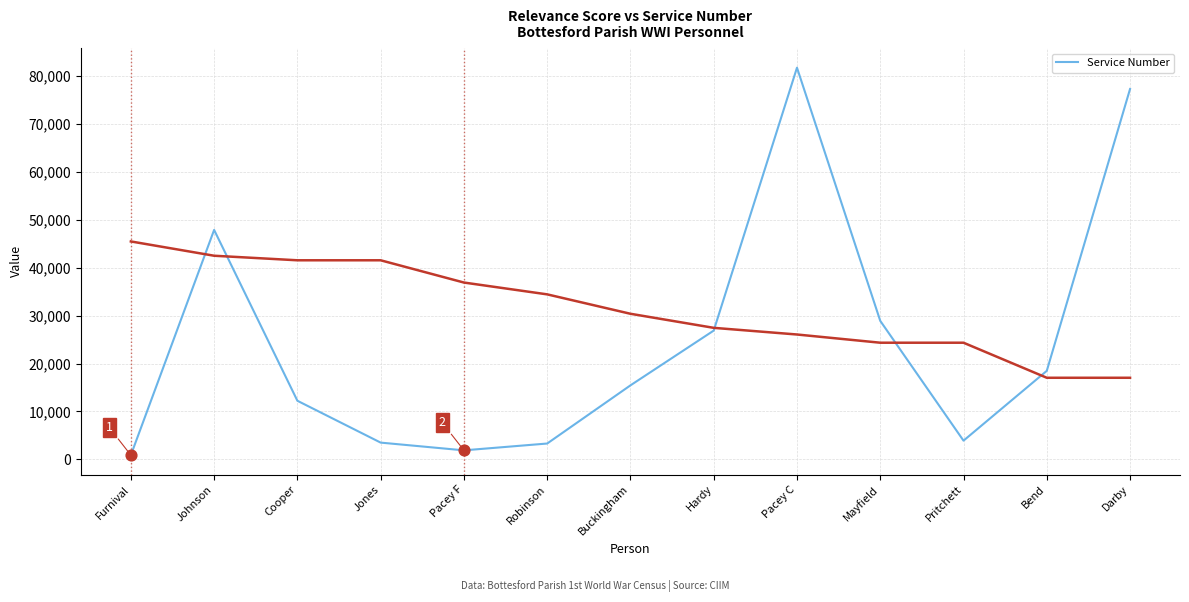

What is the change in value from Hardy to Bend?

-8396